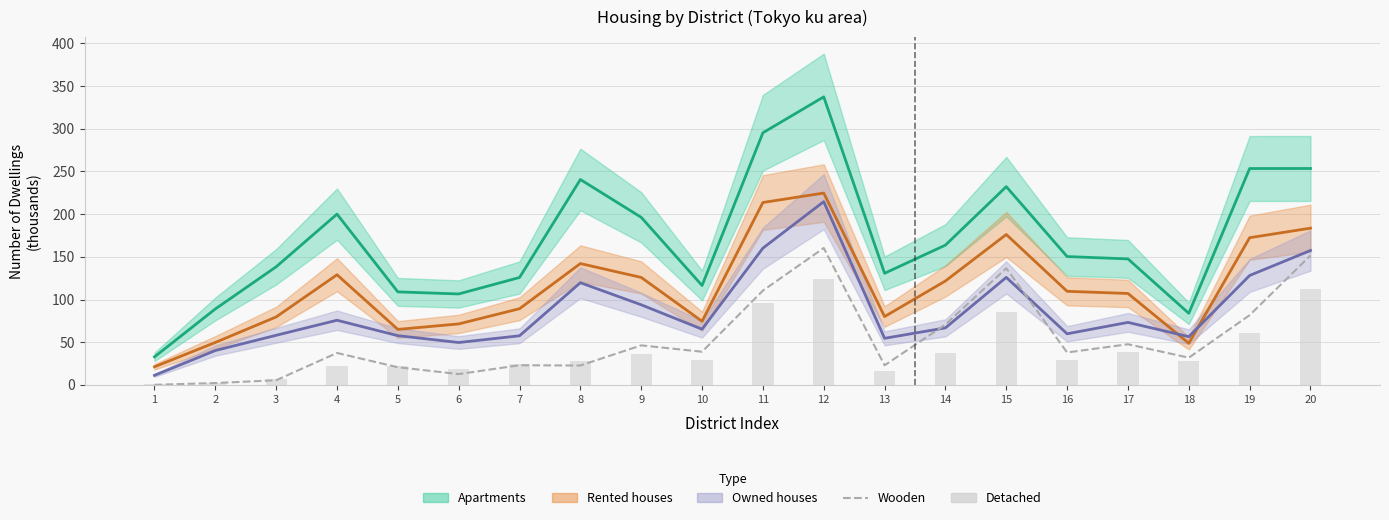

What is the value of the Wooden bar at the 17th from the left?

47.7